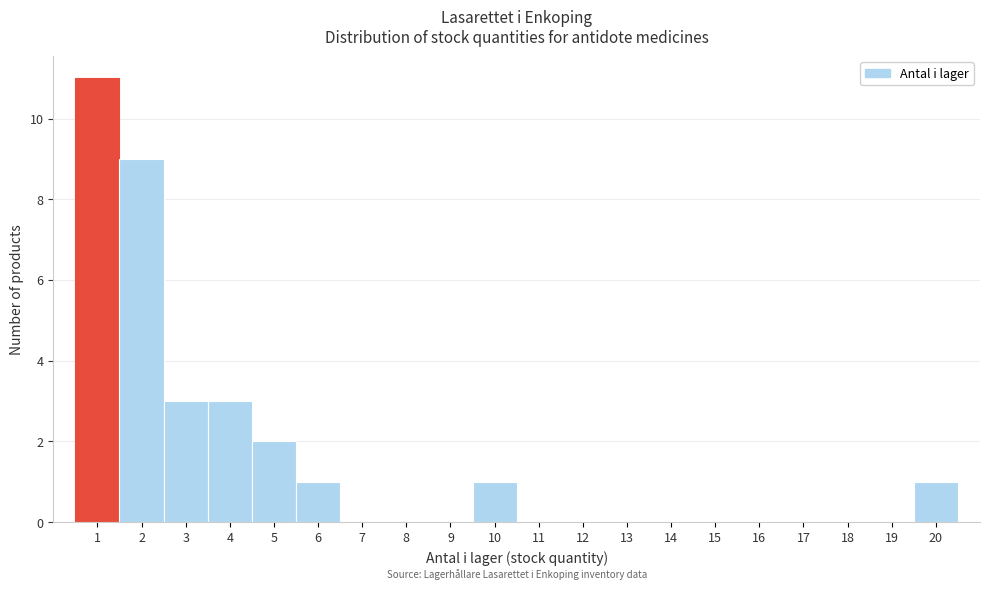

What is the height of the bar covering 1.5 to 2.5 on the x-axis? The values are not printed on the chart, so give them approximately, as read against the axis.

9